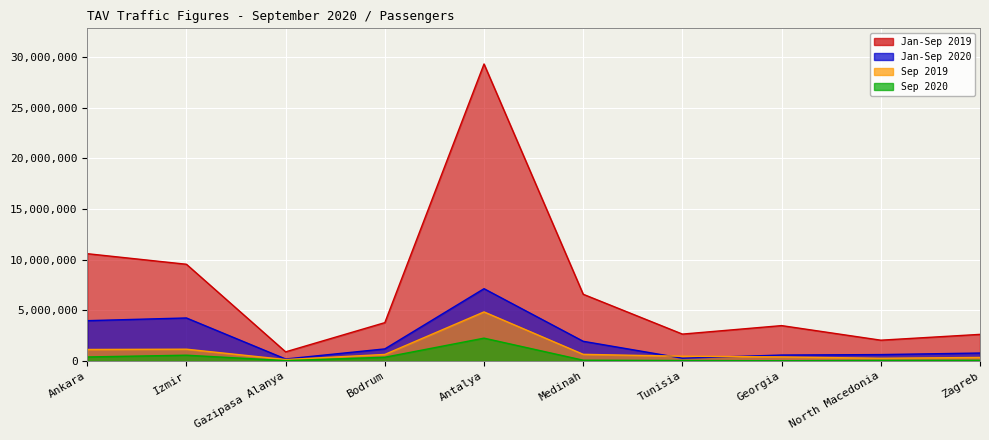

Reading left to right, transcribe all the data shown in this chart.

Sep 2020: 397893	571323	39777	368912	2253882	76884	46738	22783	59403	65963
Sep 2019: 1135894	1164354	141653	646943	4842338	656567	469234	399140	270621	350138
Jan-Sep 2020: 3977863	4244089	196808	1192866	7132563	1943461	274526	587515	632581	785321
Jan-Sep 2019: 10585288	9542048	902649	3783768	29298168	6581853	2653512	3490695	2052829	2626511